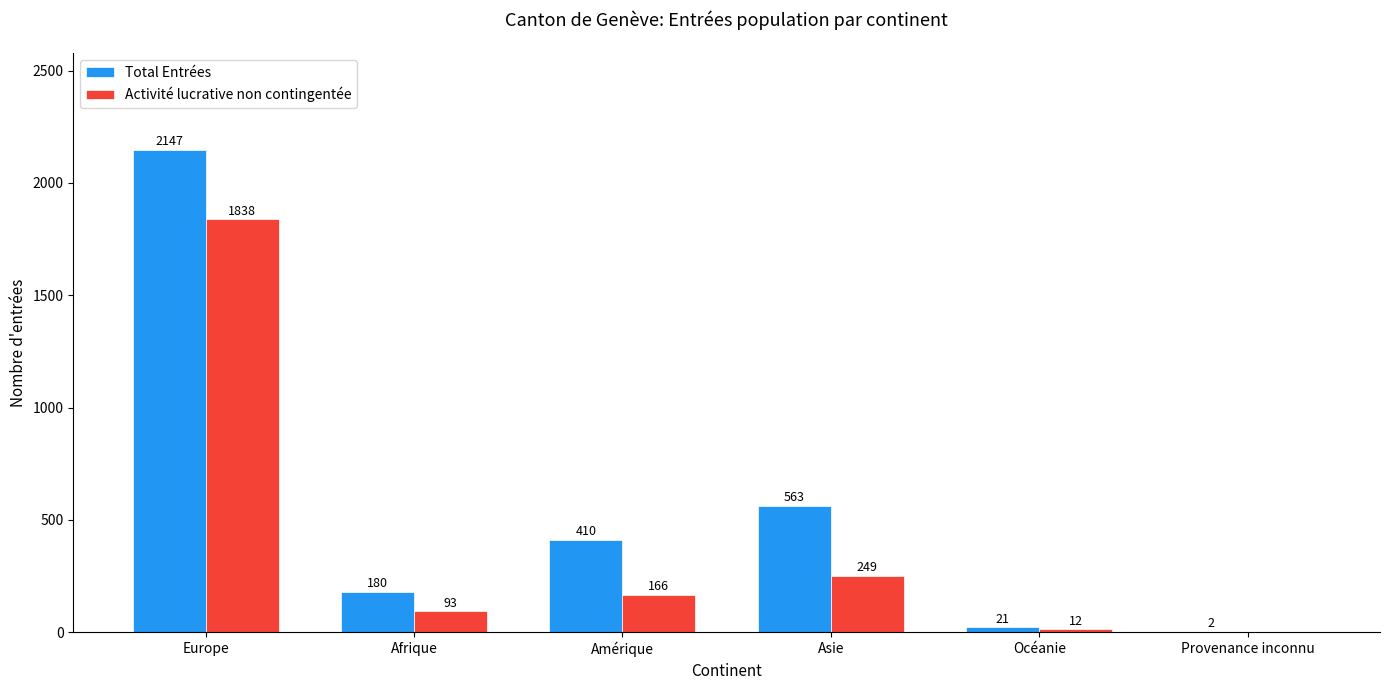

At which category does the chart reach its peak across all series?

Europe